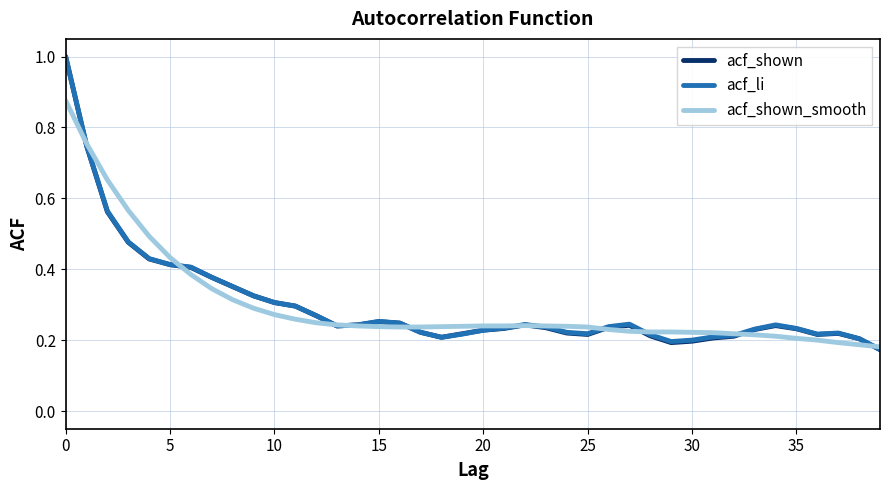

Which series has the widest spread of values?

acf_shown